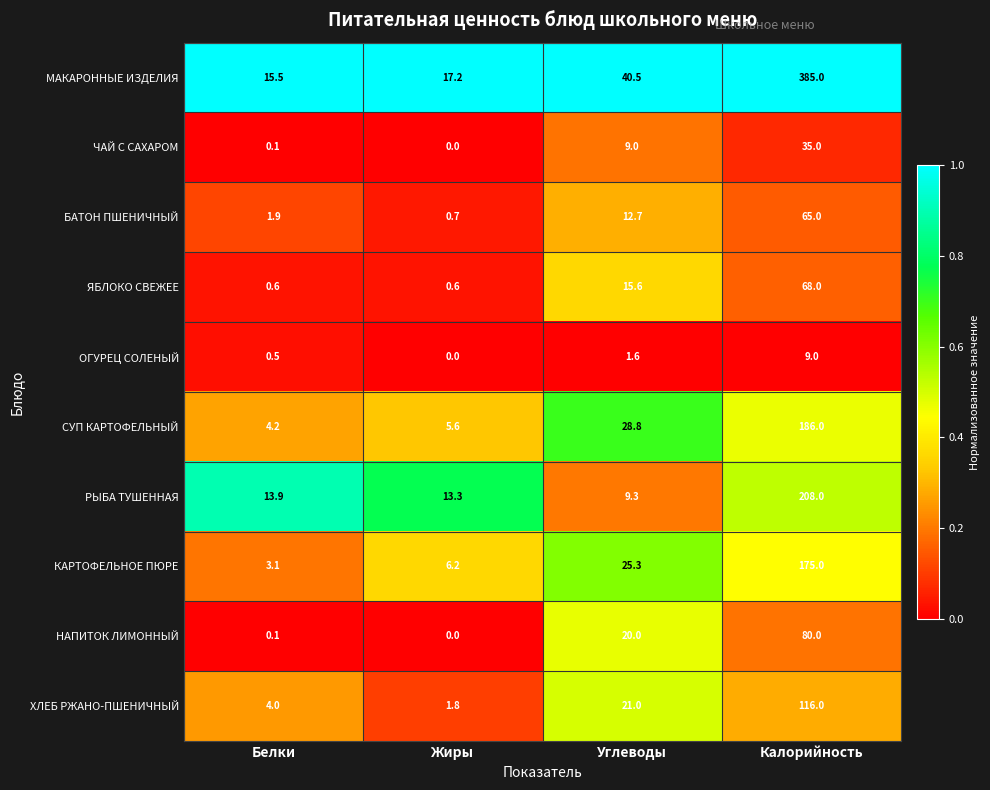

What is the sum of the НАПИТОК ЛИМОННЫЙ values at Калорийность and Белки?

80.1